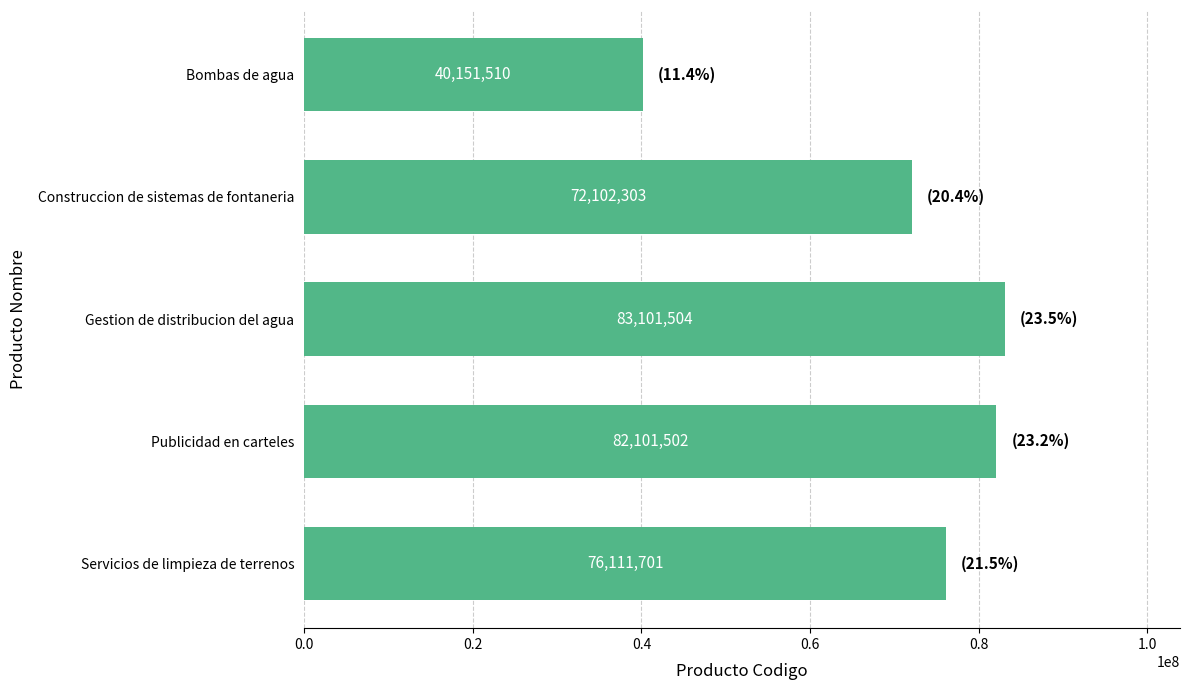

What is the label of the 1st bar from the top?

Bombas de agua